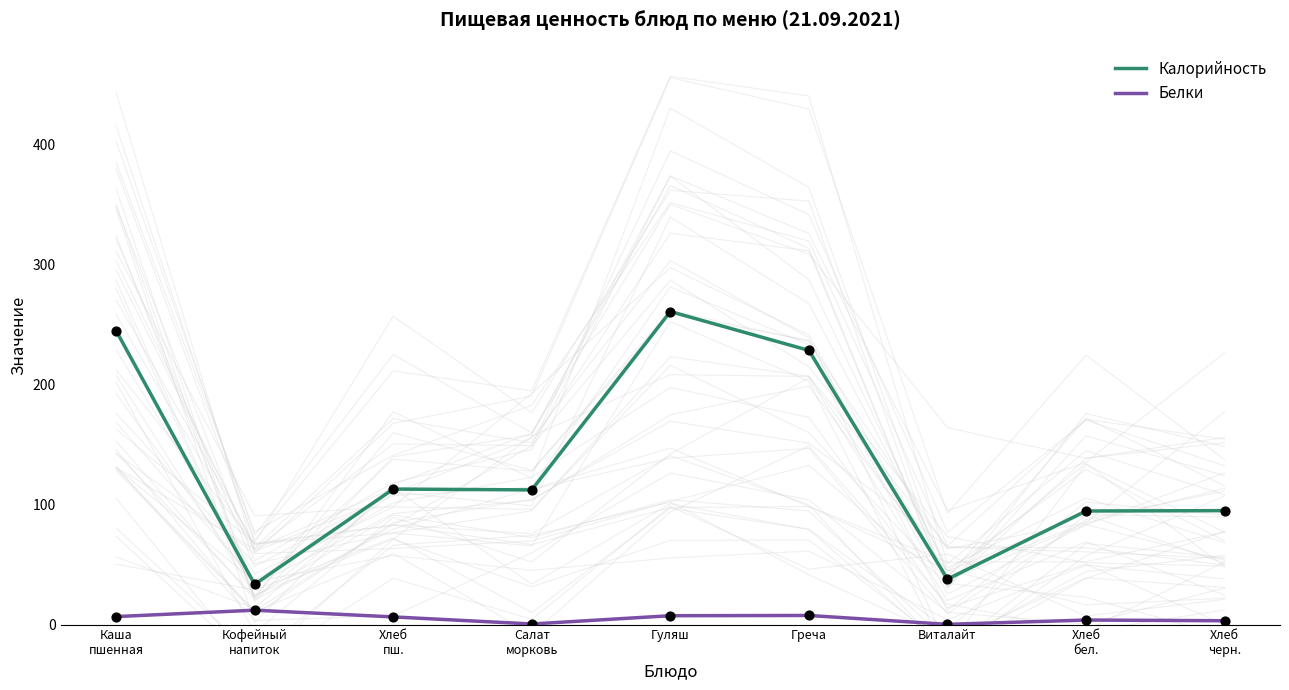

At how many categories does at least one series exceed 198?

3